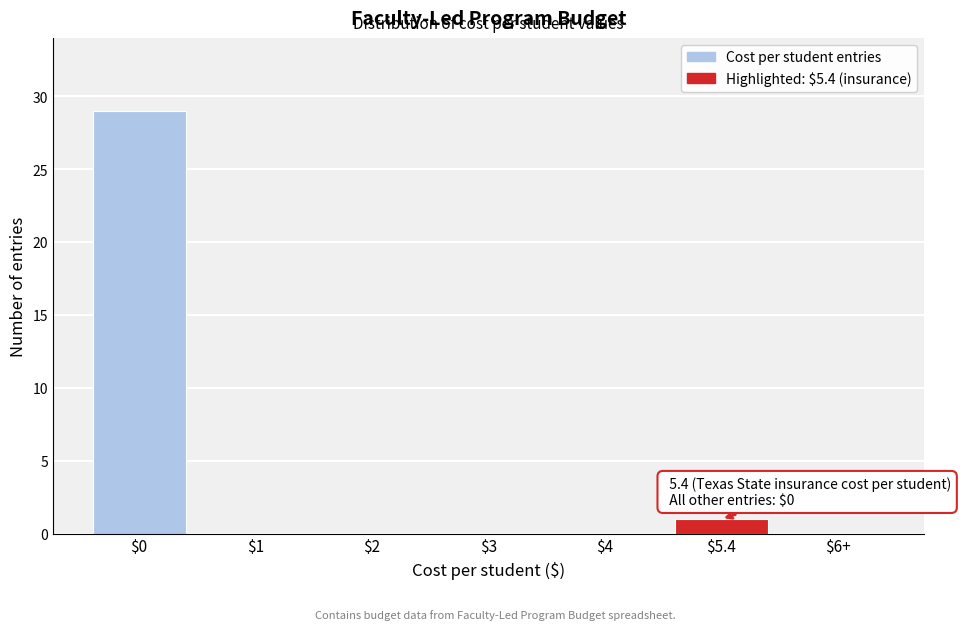

The chart shows a value of 0 at $2. True or false?

True